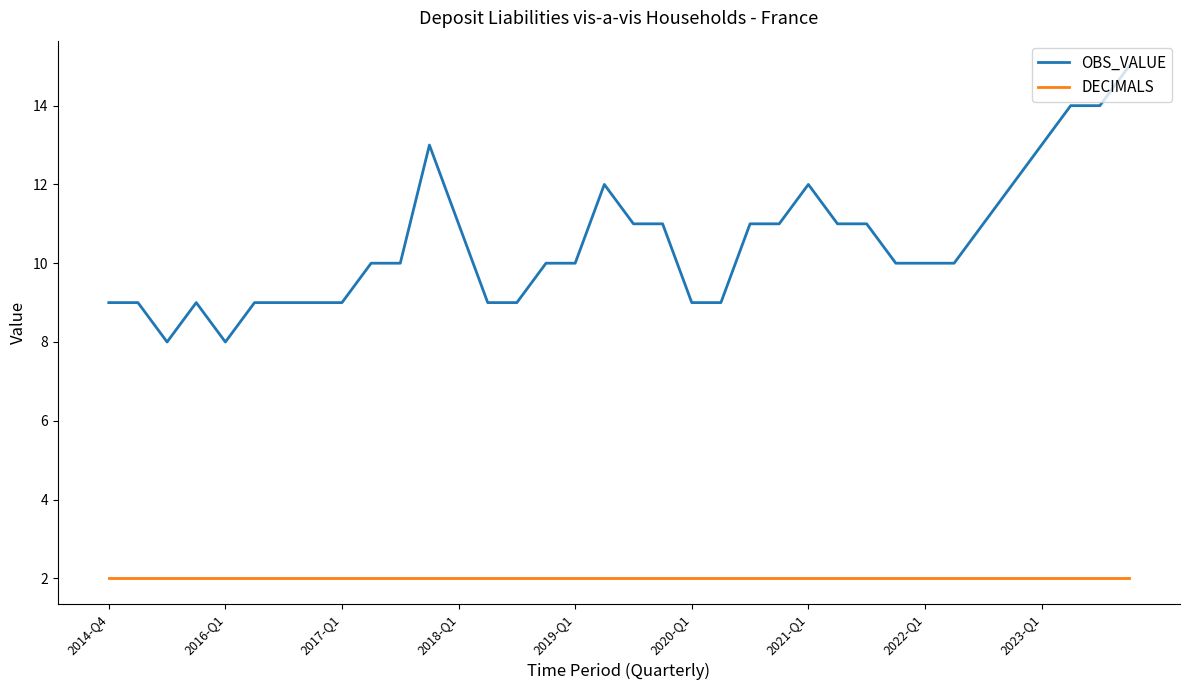

Rank the series by their maximum value, from lowest to highest.

DECIMALS, OBS_VALUE